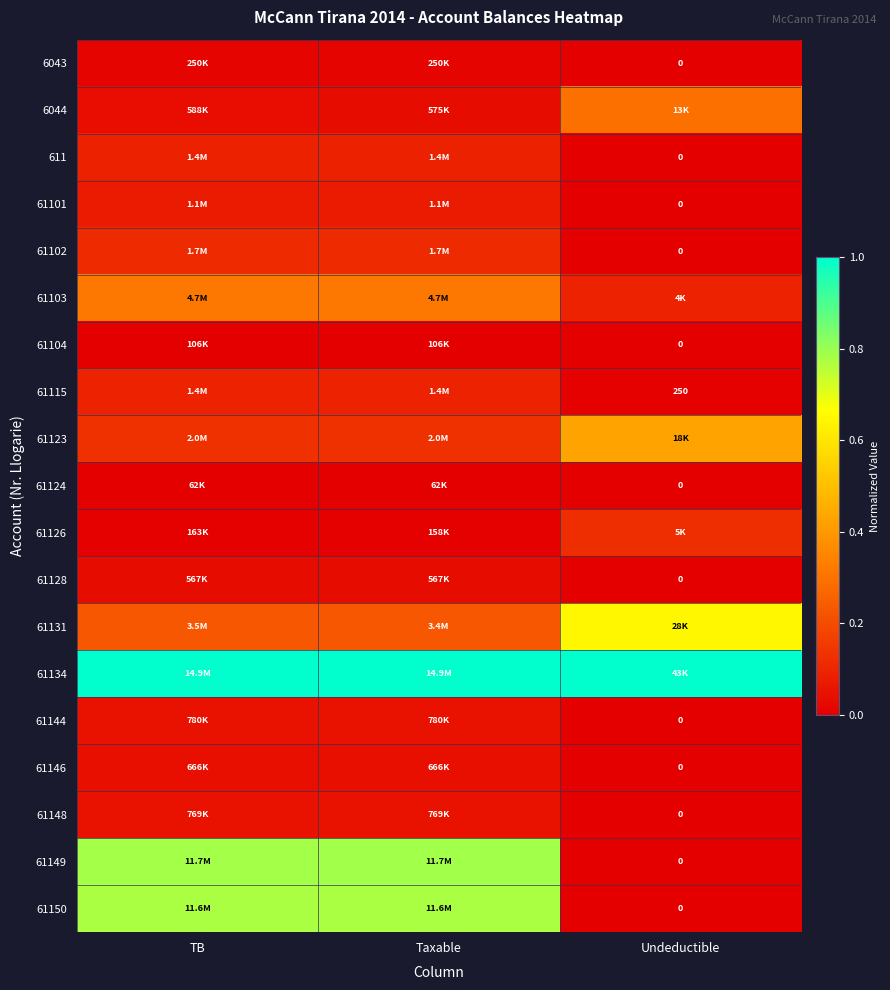

List the labels in order of 61115 value, smallest first.

Undeductible, TB, Taxable